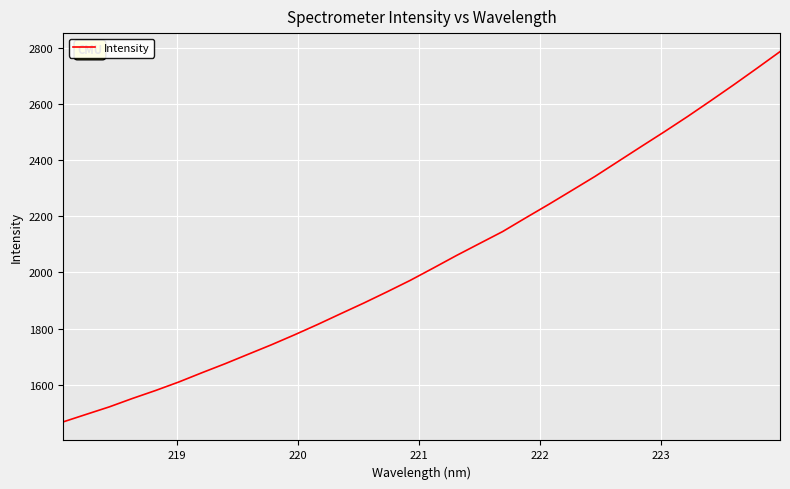

What is the greatest value displayed?

2786.7